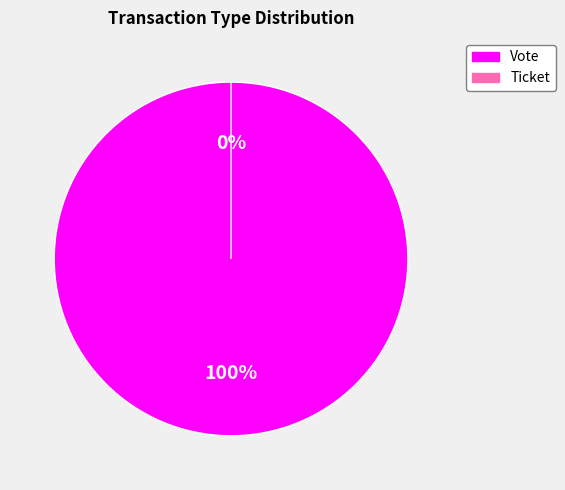

Is the sum of Ticket and Vote greater than half?

Yes